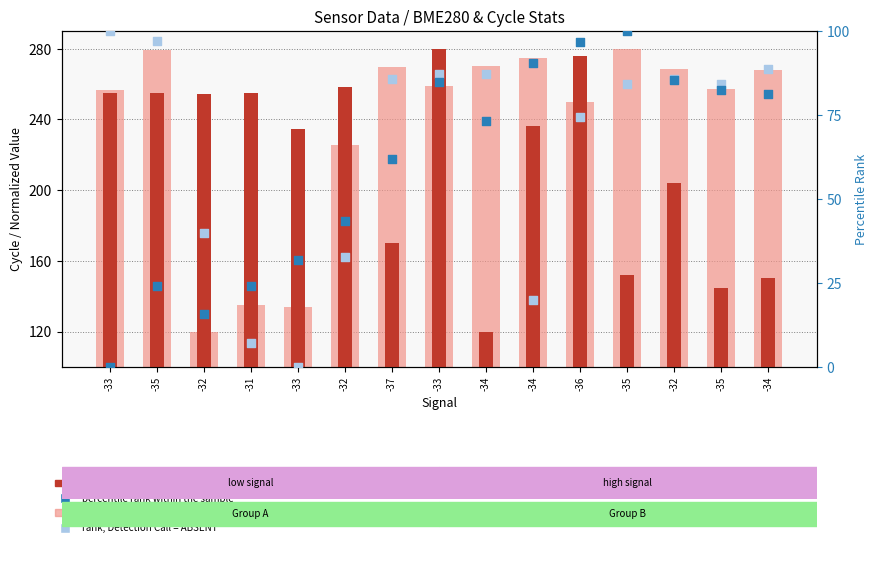

Is the value of value, Detection Call = ABSENT at -33 greater than the value of count at -36?

No